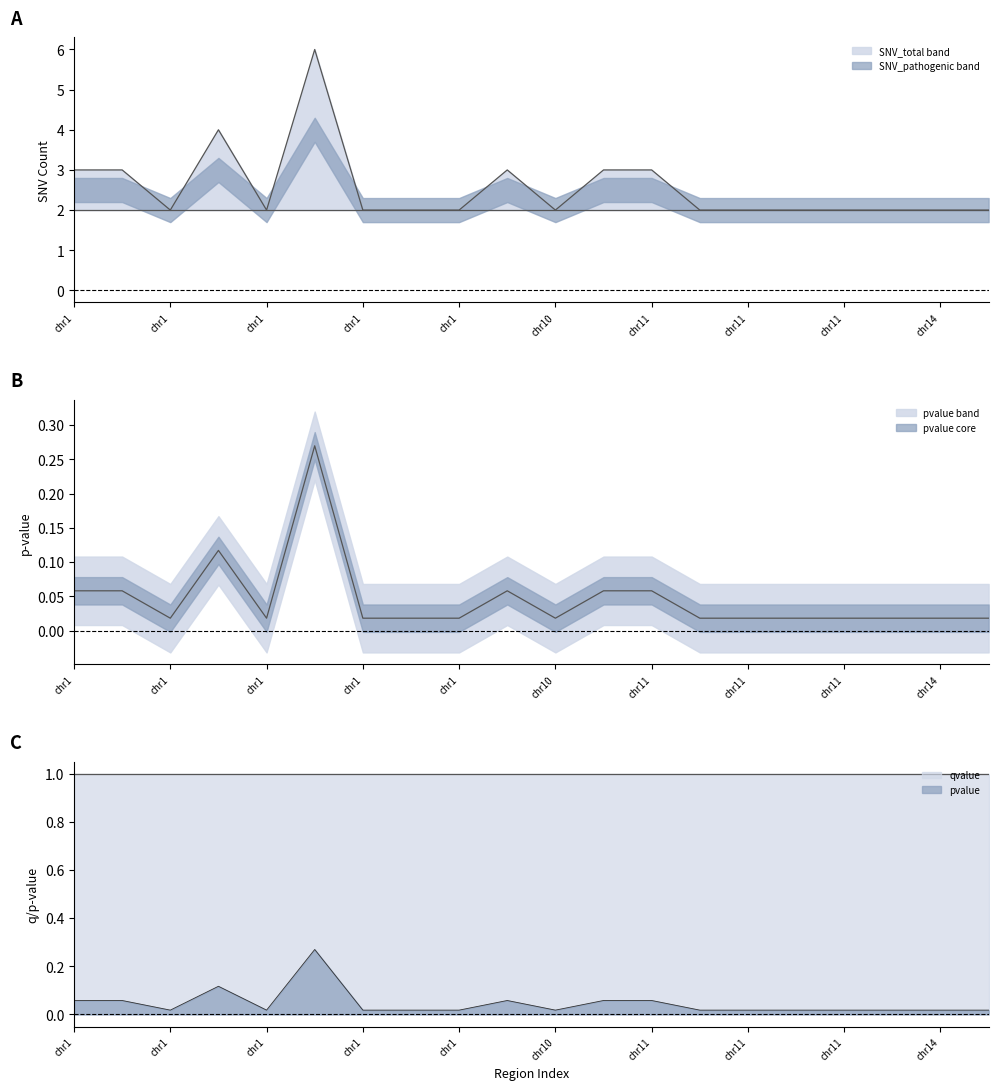

At which category is the sum across all series the highest?

chr1_203326896